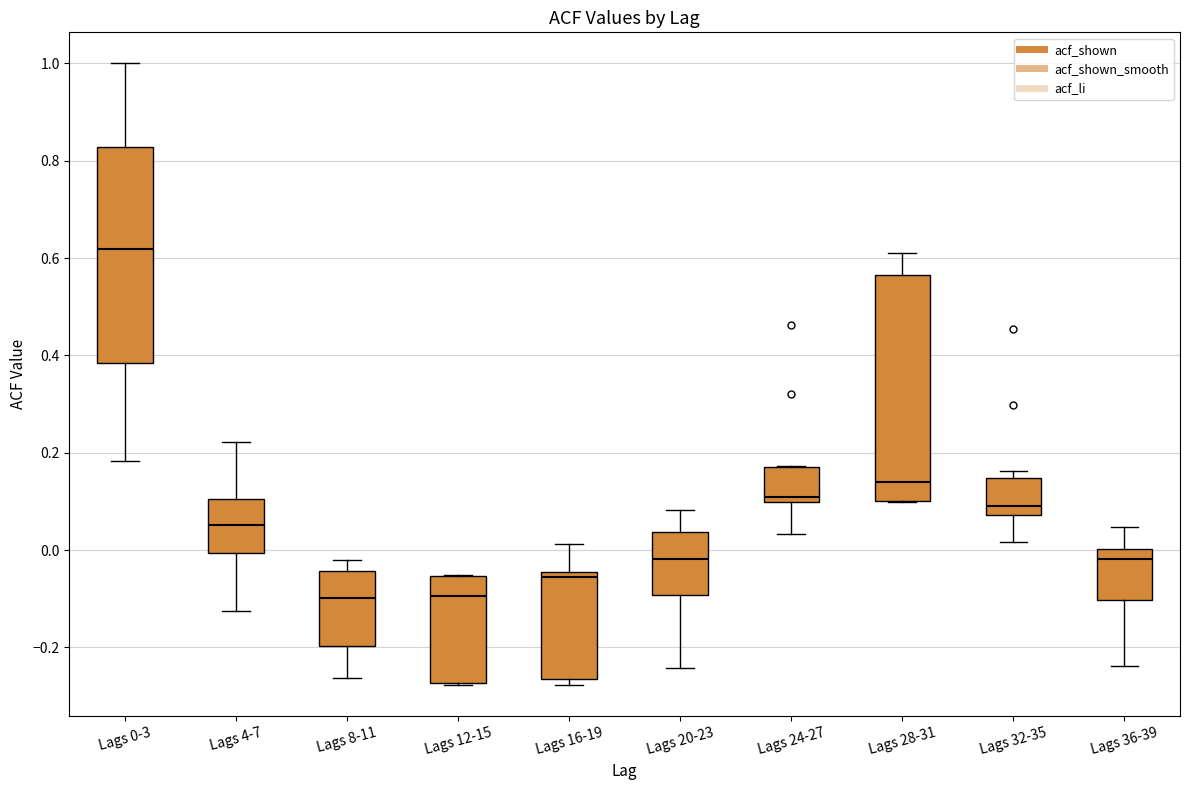

Where does the lower whisker of the box for Lags 8-11 end on the y-axis? The values are not printed on the chart, so give them approximately, as read against the axis.

-0.26